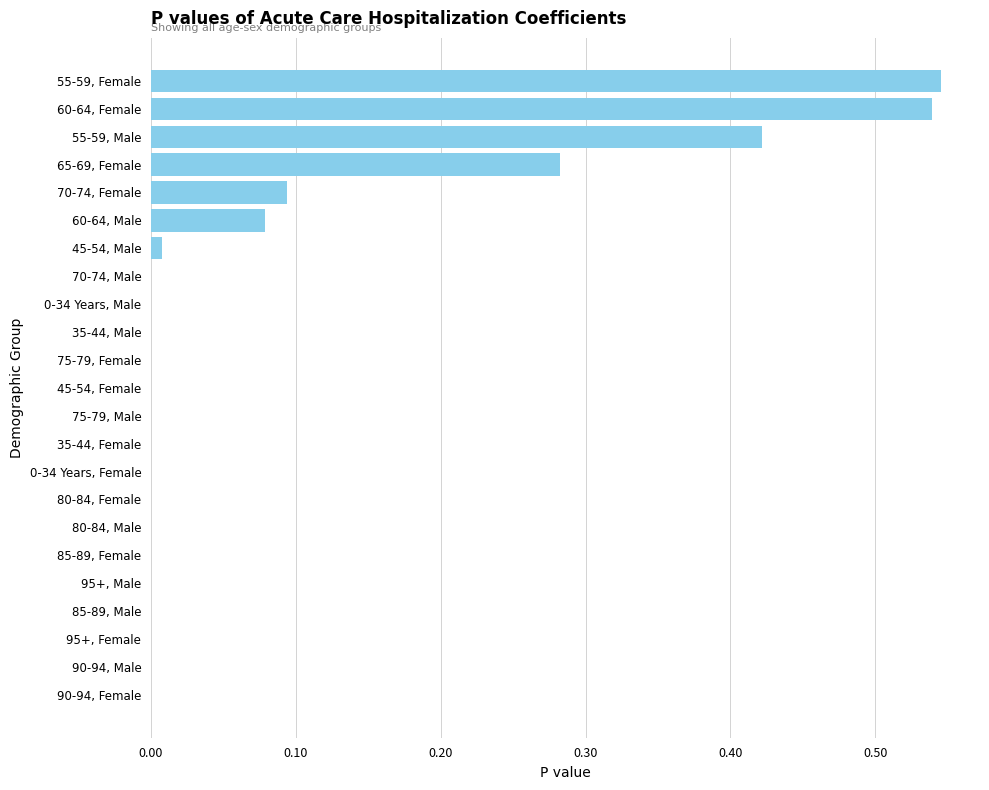

True or false: the data shows 0.0 at 80-84, Female.

True